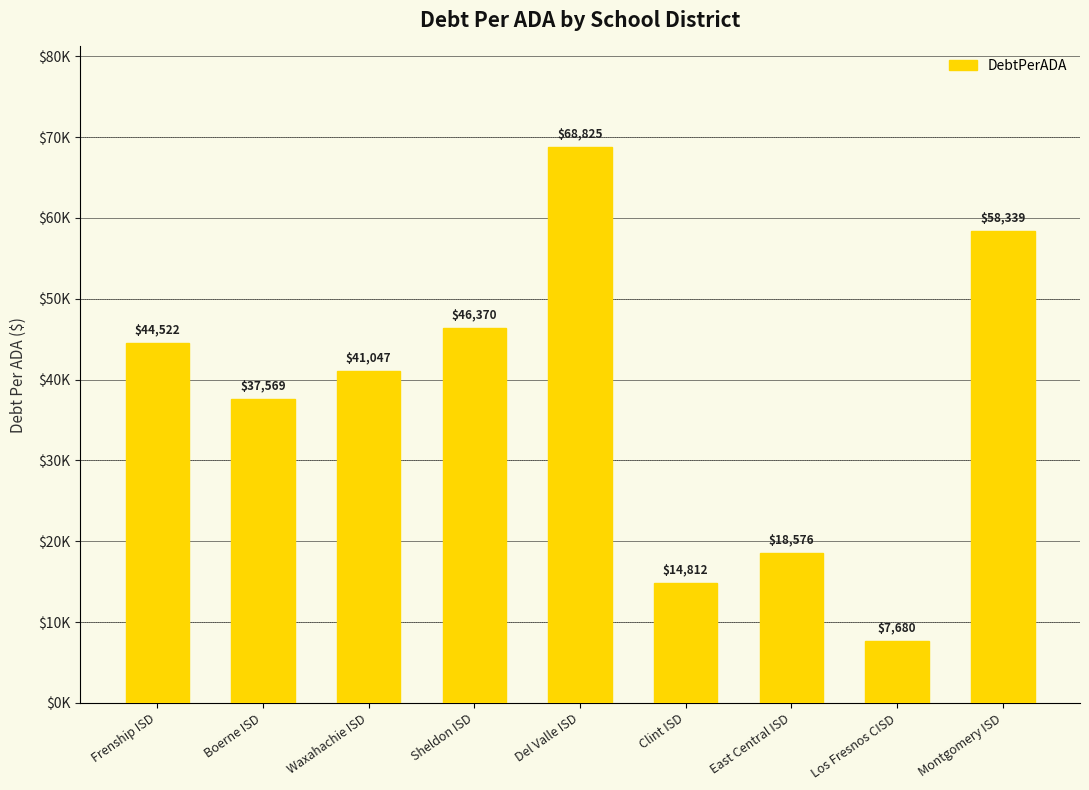

What is the value of the 5th bar from the left?

68825.1